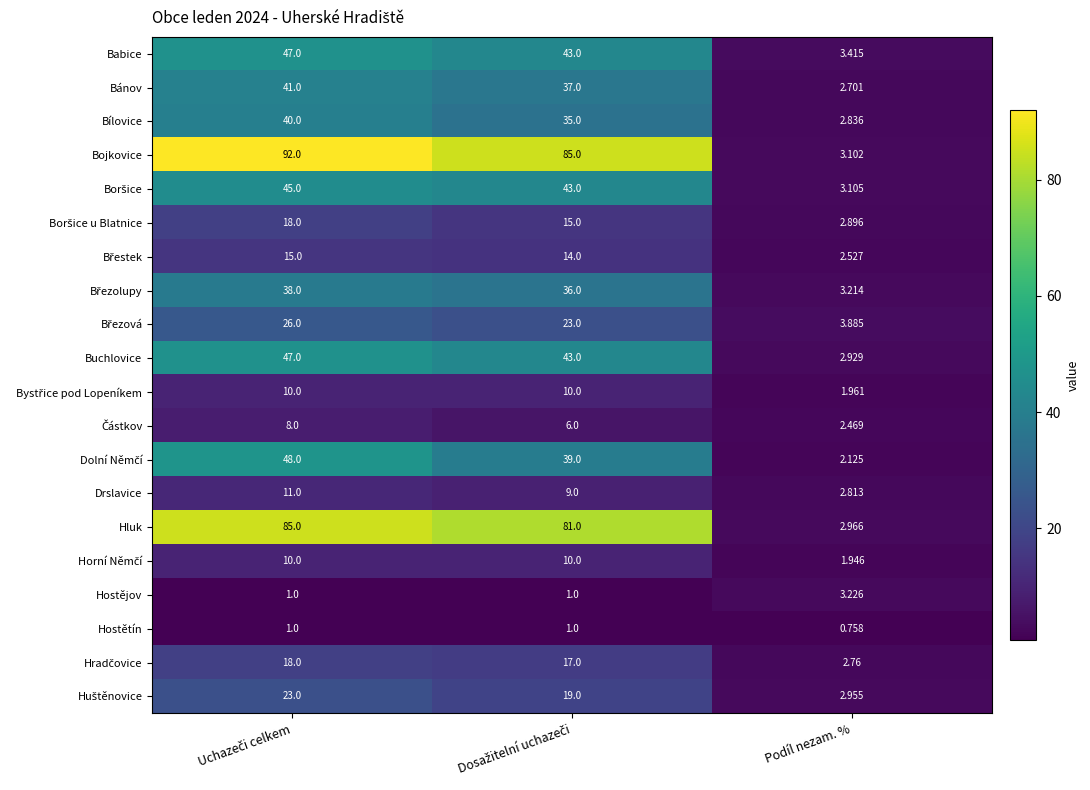

Where is Hostětín nearest to the value 0?

Podíl nezam. %